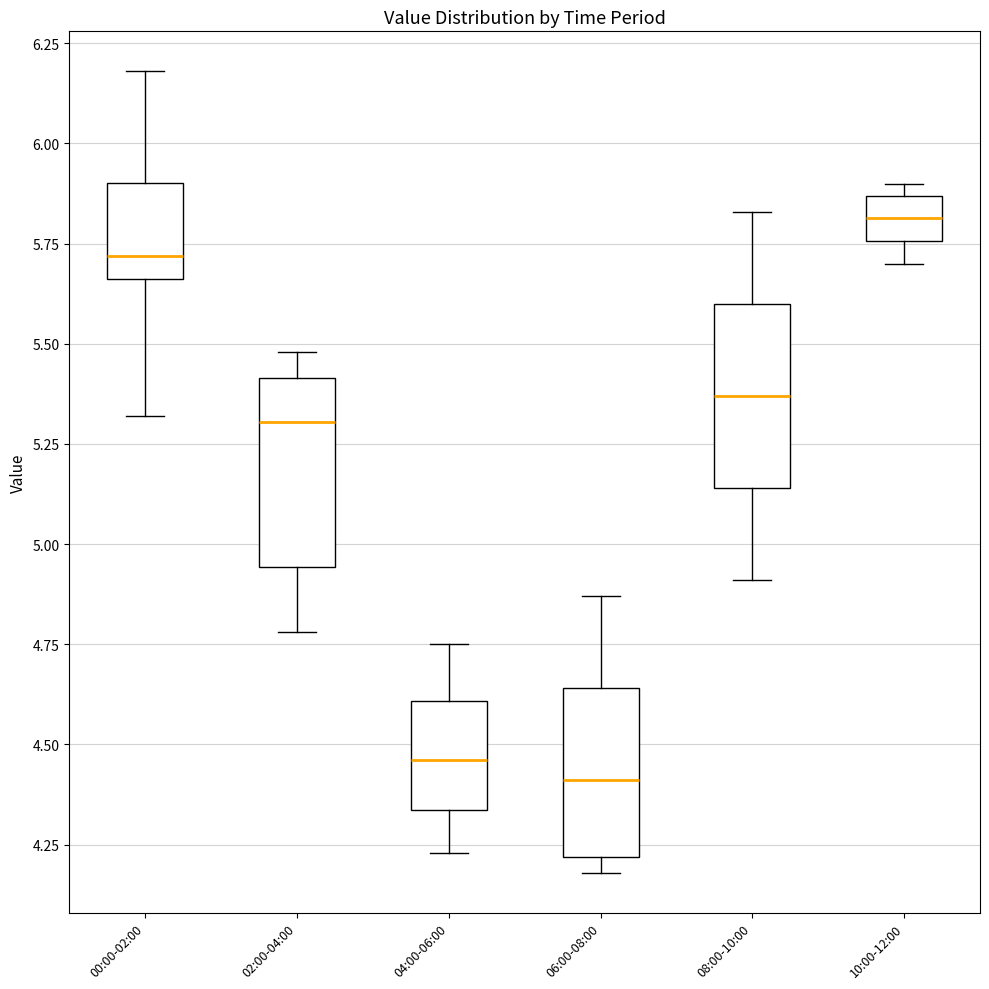

Reading left to right, read every box against the y-axis: the position of its median line, the range the box covers, and the ends of its whiskers. The values are not printed on the chart, so give them approximately, as read against the axis.

00:00-02:00: median 5.70, box 5.65 to 5.90, whiskers 5.30 to 6.20
02:00-04:00: median 5.30, box 4.95 to 5.40, whiskers 4.80 to 5.50
04:00-06:00: median 4.45, box 4.35 to 4.60, whiskers 4.25 to 4.75
06:00-08:00: median 4.40, box 4.20 to 4.65, whiskers 4.20 (just below the box's lower edge) to 4.85
08:00-10:00: median 5.35, box 5.15 to 5.60, whiskers 4.90 to 5.85
10:00-12:00: median 5.80, box 5.75 to 5.85, whiskers 5.70 to 5.90